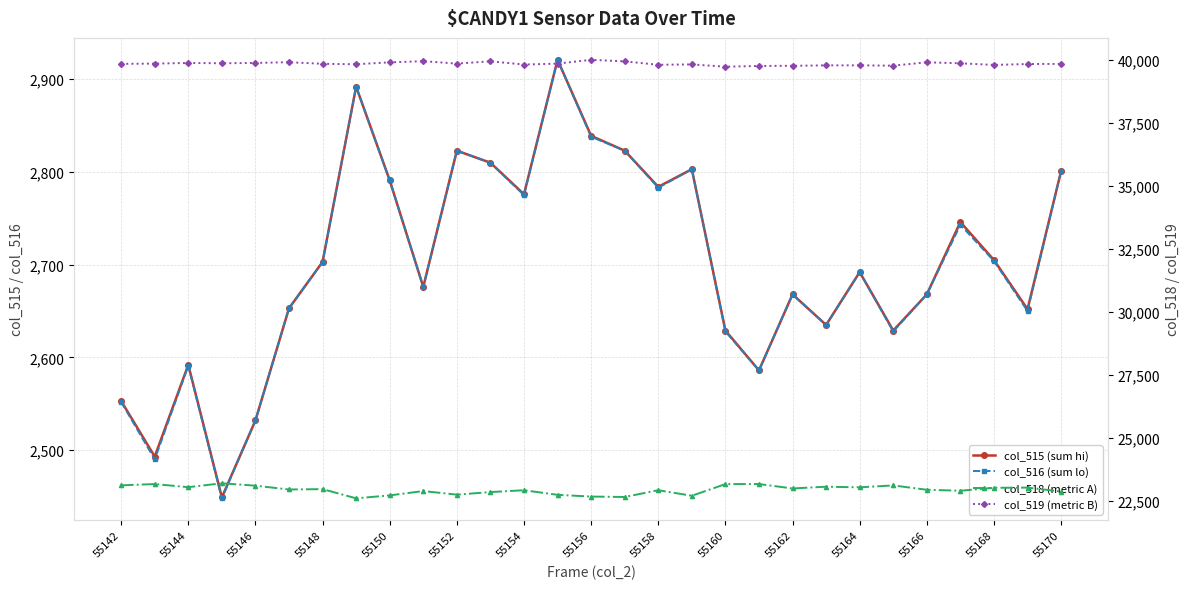

Is it true that col_519 (metric B) equals 52679 at 55160?

False